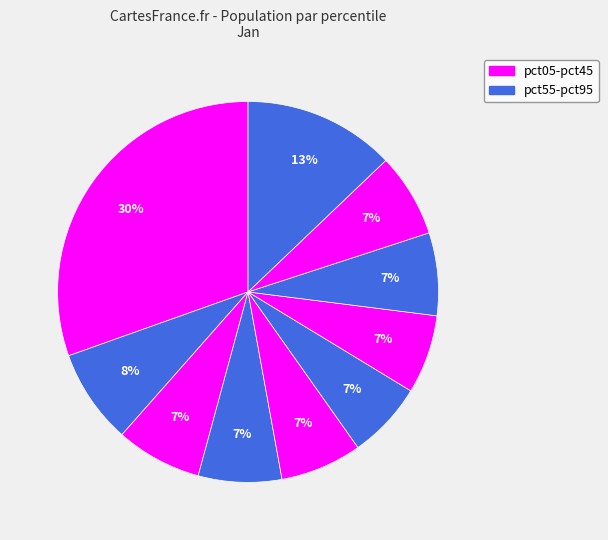

How many segments does this pie chart have?

10